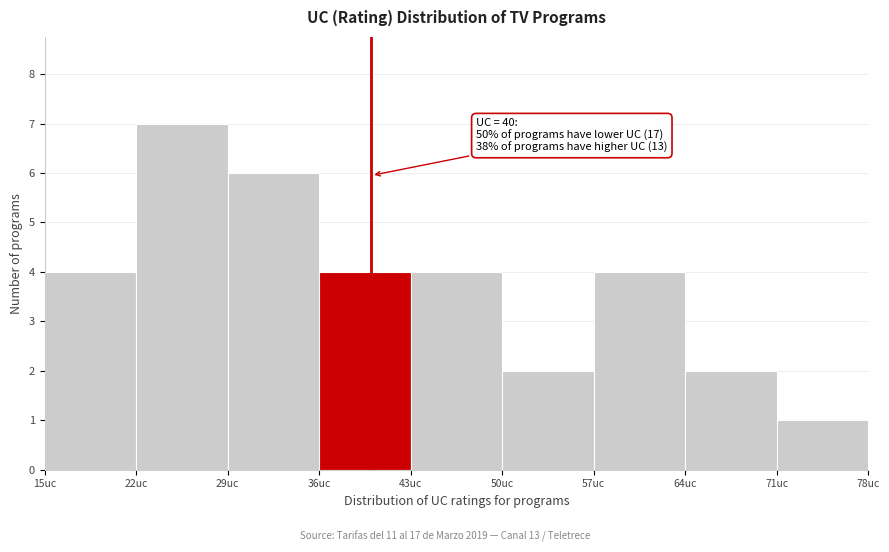

Which range on the x-axis has the tallest bar?

22 to 29